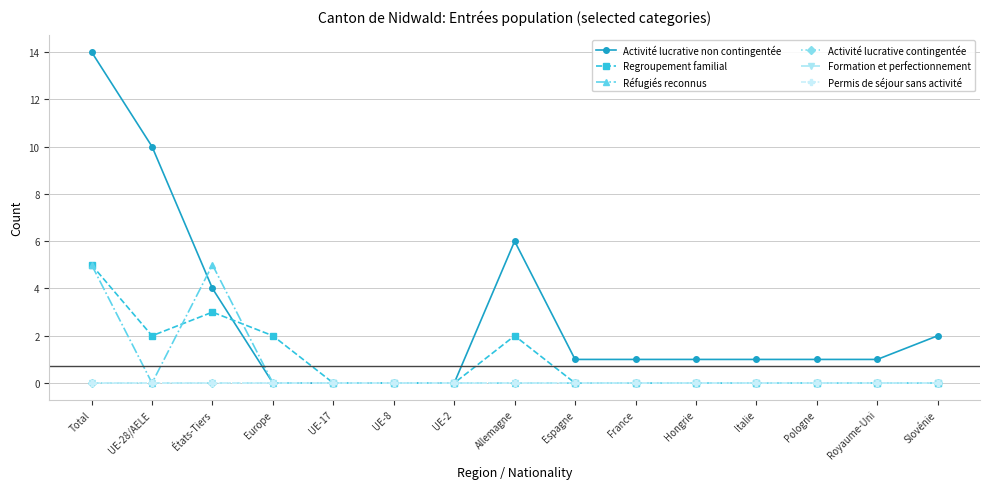

Which has a higher value, Slovénie or Hongrie?

Slovénie